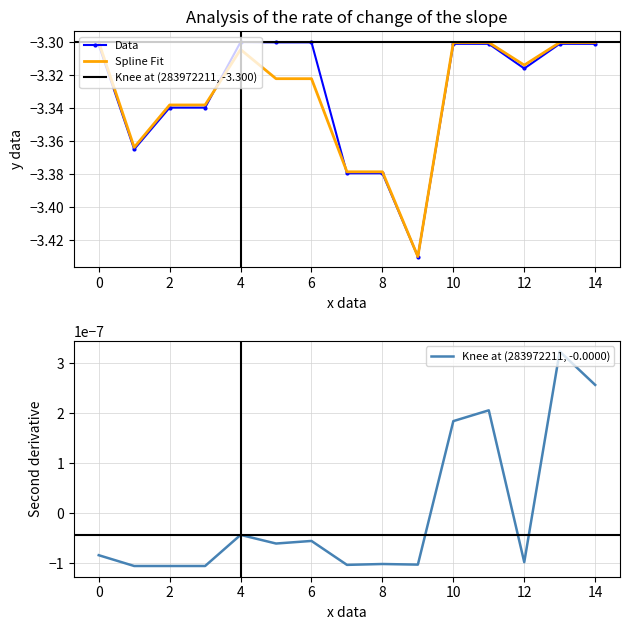

True or false: Доп. ціна and Залишок intersect in this chart.

False